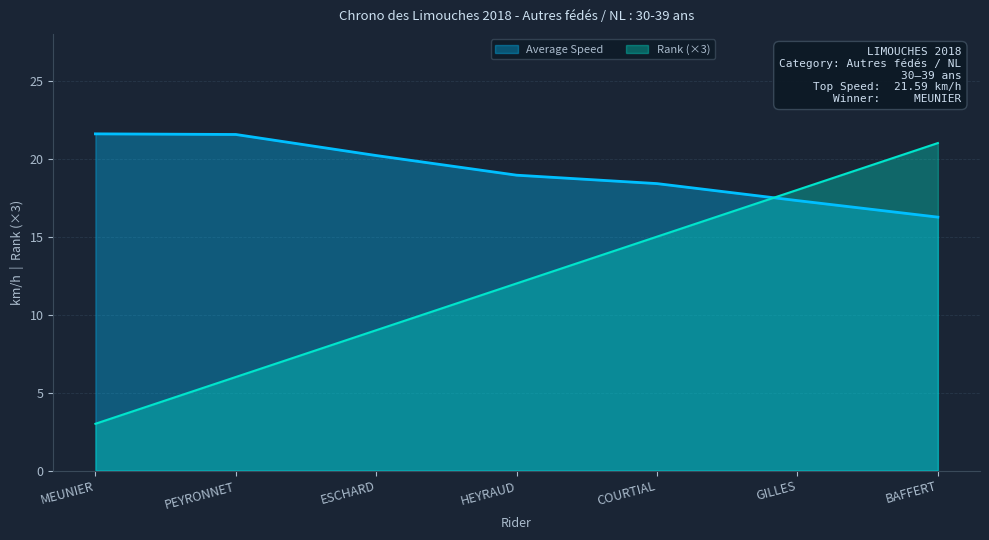

The Average Speed series shows 5.4 at GILLES. True or false?

False